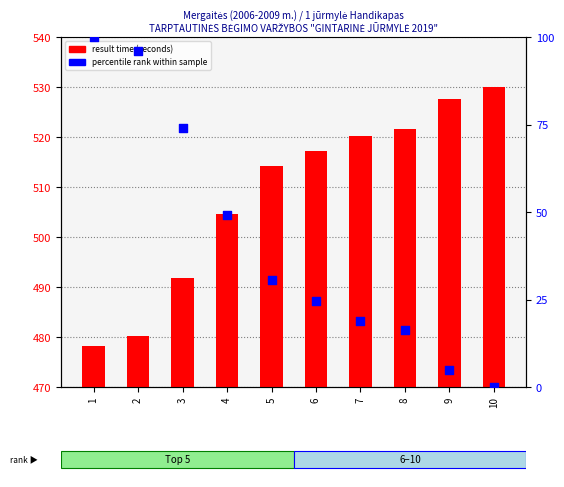

At how many categories does at least one series exceed 195?

10